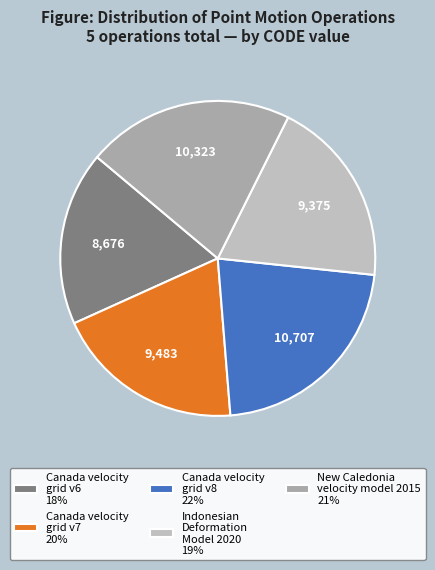

What percentage is the New Caledonia velocity model 2015 slice, to the nearest percent?

21%